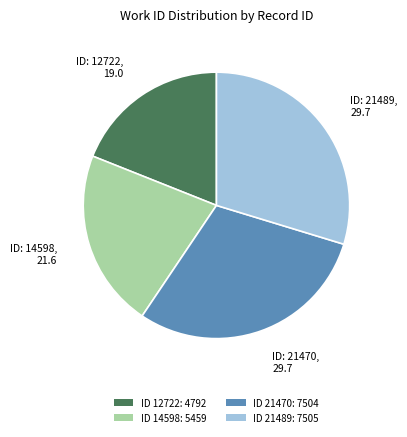

How many slices are in this pie chart?

4